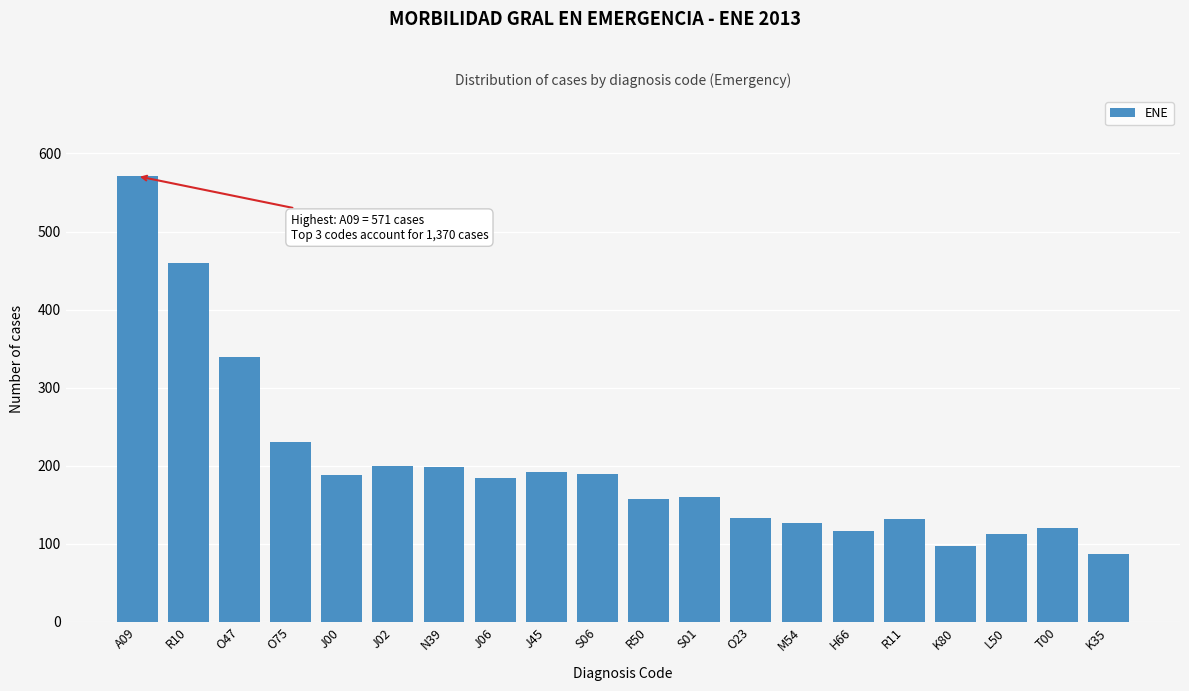

Is it true that the value at J45 is 192?

True